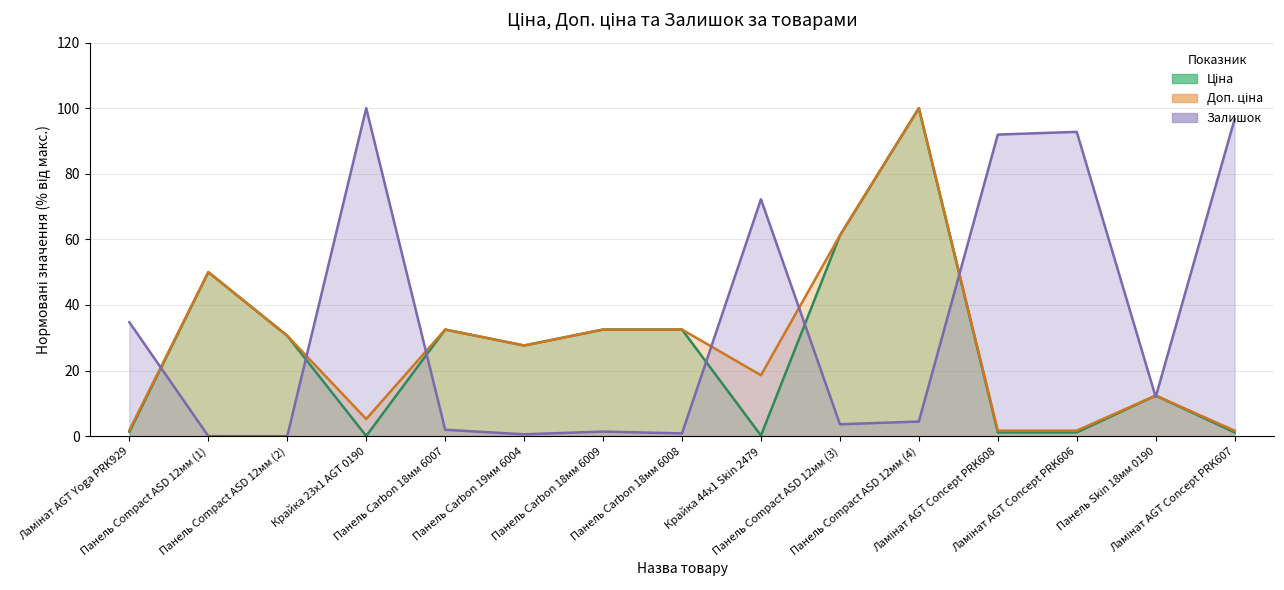

How many lines are shown in the chart?

3